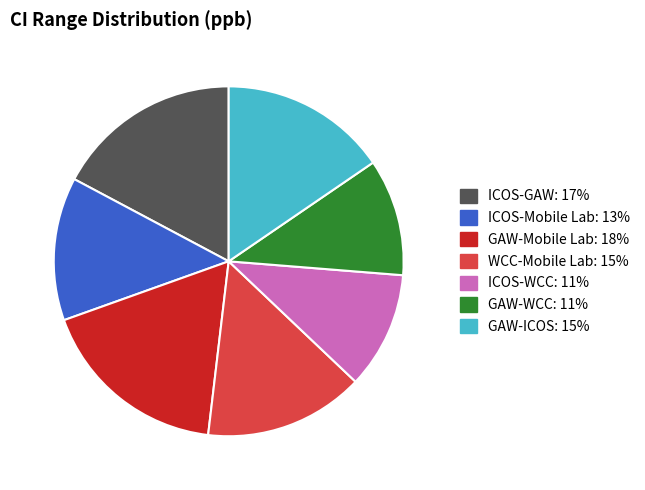

How many segments does this pie chart have?

7